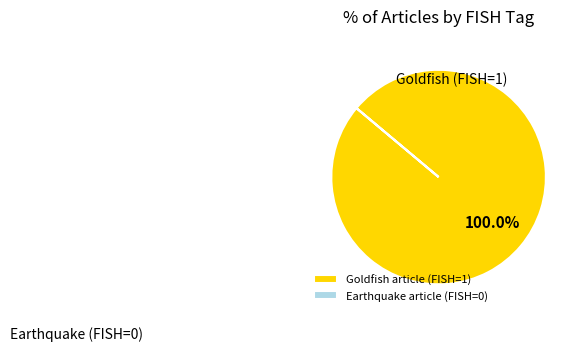

Which category has the biggest portion of the pie?

Goldfish article (FISH=1)